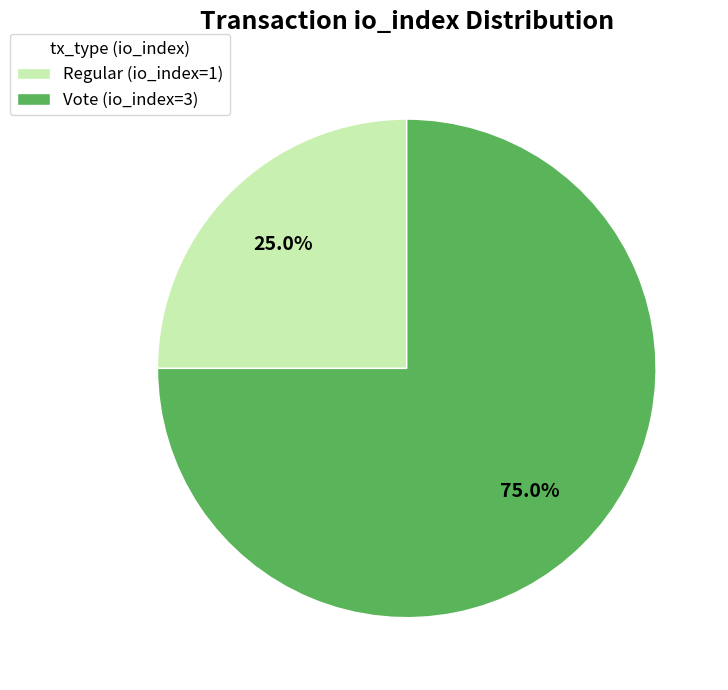

Is Regular (io_index=1) the majority of the pie?

No